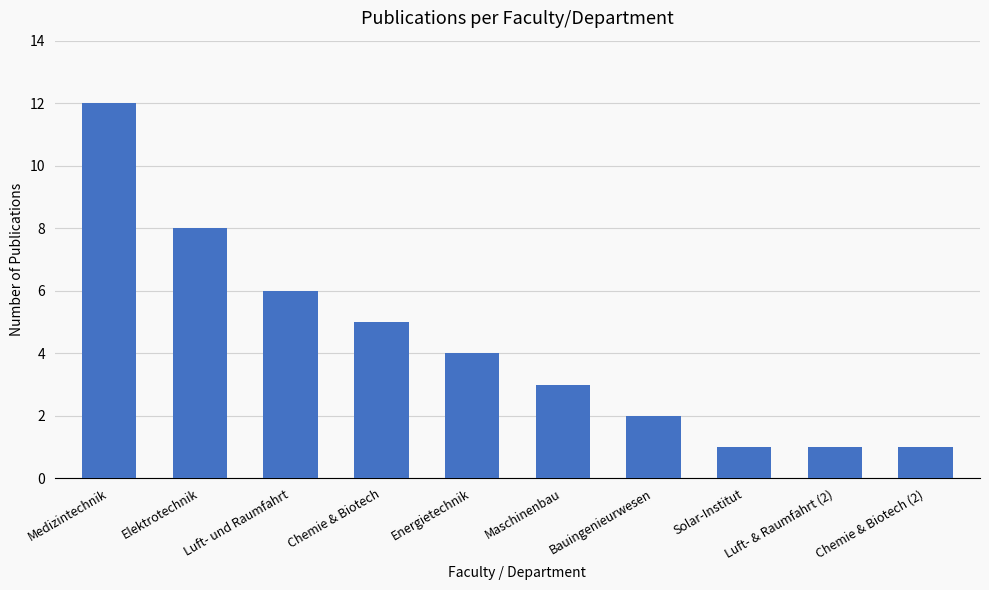

What is the difference between the second highest and minimum values?

7